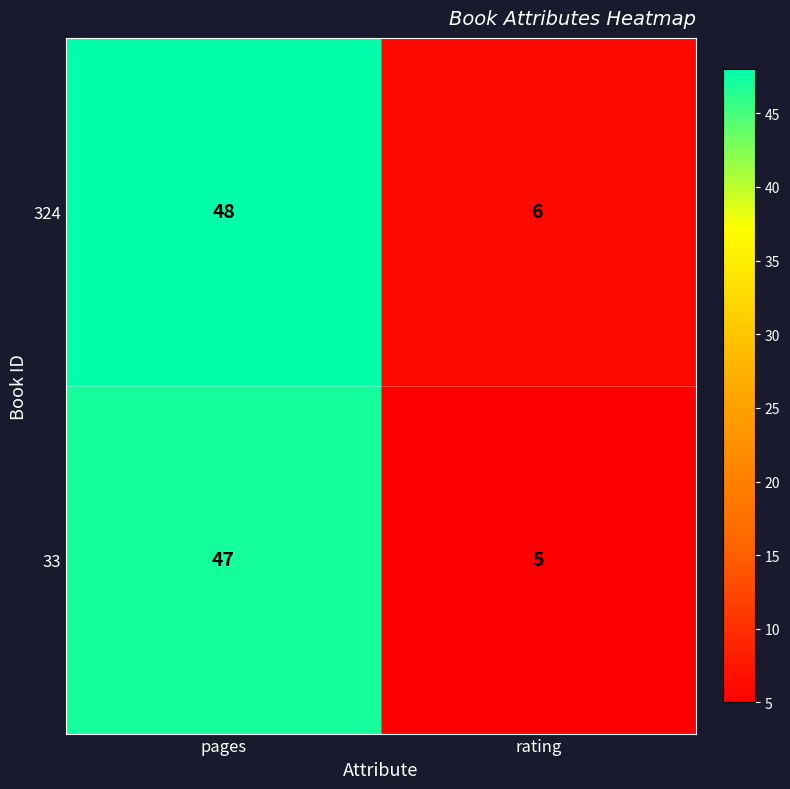

Reading right to left, list all the values displayed in this chart.

324: rating=6	pages=48
33: rating=5	pages=47